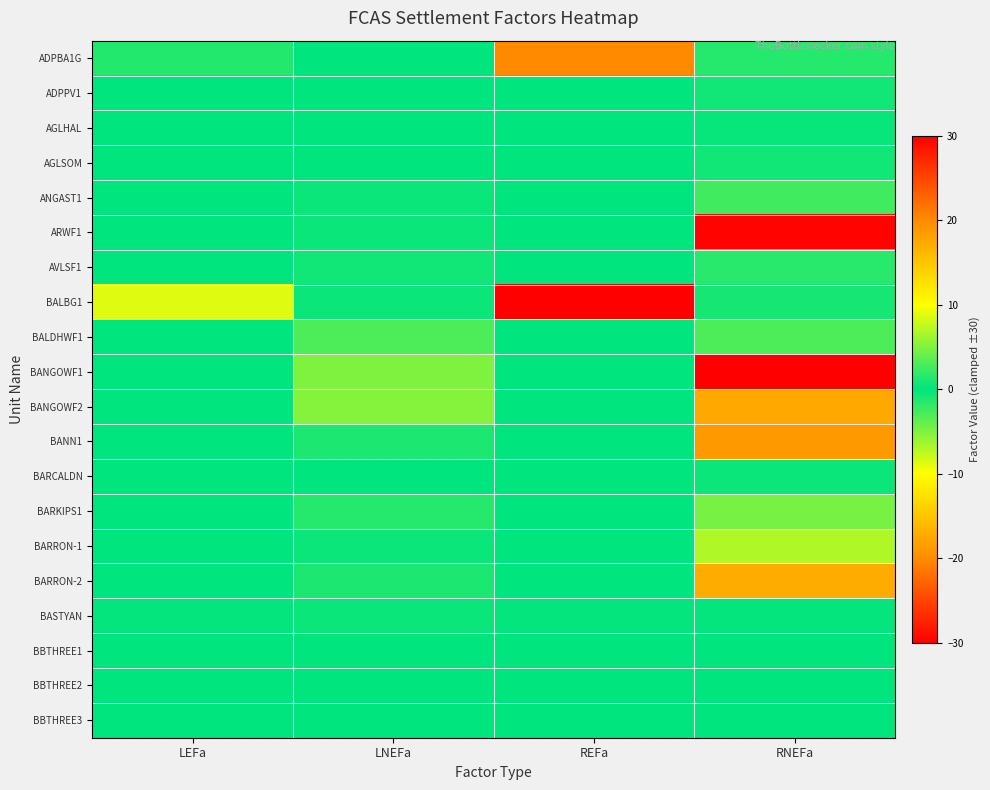

Reading left to right, list all the values displayed in this chart.

ADPBA1G: LEFa=1.3	LNEFa=-0.1	REFa=20.1	RNEFa=1.5
ADPPV1: LEFa=0.0	LNEFa=-0.1	REFa=0.0	RNEFa=0.7
AGLHAL: LEFa=0.0	LNEFa=0.0	REFa=0.0	RNEFa=-0.3
AGLSOM: LEFa=0.0	LNEFa=0.1	REFa=0.0	RNEFa=-0.7
ANGAST1: LEFa=0.0	LNEFa=0.4	REFa=0.0	RNEFa=-2.5
ARWF1: LEFa=0.0	LNEFa=-0.4	REFa=0.0	RNEFa=-29.7
AVLSF1: LEFa=0.0	LNEFa=-0.7	REFa=0.0	RNEFa=1.6
BALBG1: LEFa=8.7	LNEFa=0.4	REFa=30.0	RNEFa=0.9
BALDHWF1: LEFa=0.0	LNEFa=2.9	REFa=0.0	RNEFa=-3.0
BANGOWF1: LEFa=0.0	LNEFa=4.9	REFa=0.0	RNEFa=-30.0
BANGOWF2: LEFa=0.0	LNEFa=5.2	REFa=0.0	RNEFa=-17.5
BANN1: LEFa=0.0	LNEFa=1.1	REFa=0.0	RNEFa=18.8
BARCALDN: LEFa=0.0	LNEFa=0.1	REFa=0.0	RNEFa=-0.4
BARKIPS1: LEFa=0.0	LNEFa=1.4	REFa=0.0	RNEFa=-4.6
BARRON-1: LEFa=0.0	LNEFa=-0.4	REFa=0.0	RNEFa=6.9
BARRON-2: LEFa=0.0	LNEFa=-1.2	REFa=0.0	RNEFa=17.1
BASTYAN: LEFa=0.1	LNEFa=0.4	REFa=0.2	RNEFa=-0.2
BBTHREE1: LEFa=0.0	LNEFa=0.0	REFa=0.0	RNEFa=0.0
BBTHREE2: LEFa=0.0	LNEFa=-0.0	REFa=0.0	RNEFa=-0.0
BBTHREE3: LEFa=0.0	LNEFa=0.1	REFa=0.0	RNEFa=-0.0